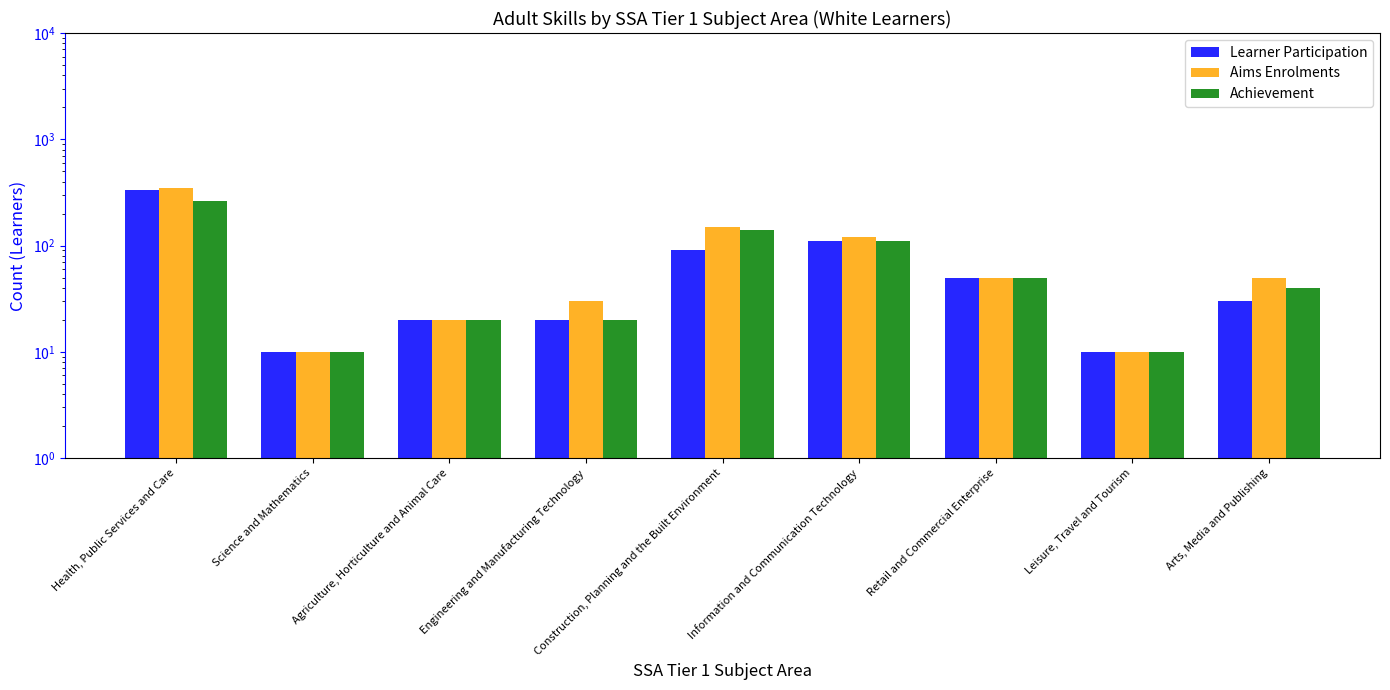

What is the minimum value for Aims Enrolments?

10